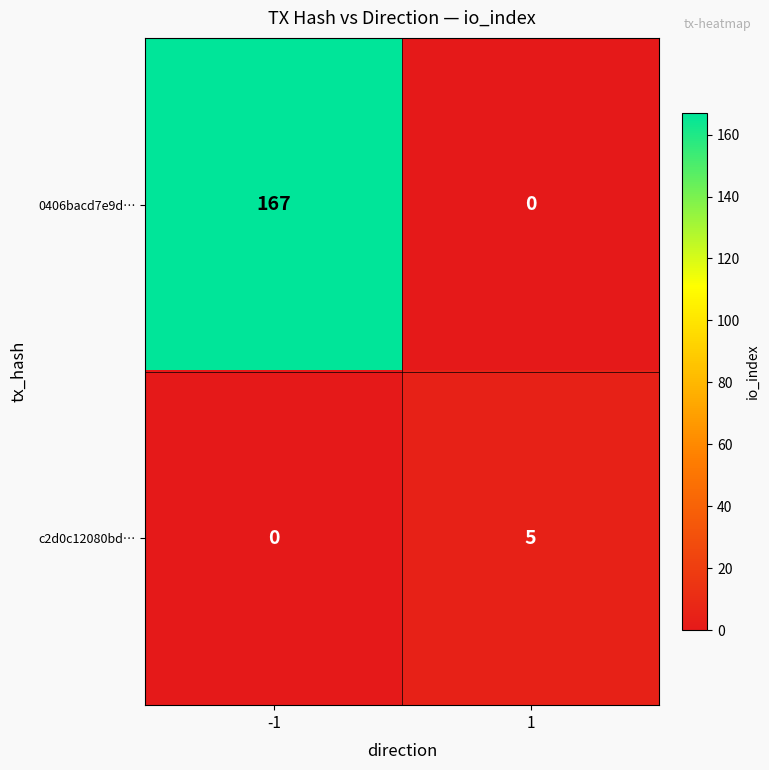

What is the difference between the c2d0c12080bd… values at 1 and -1?

5